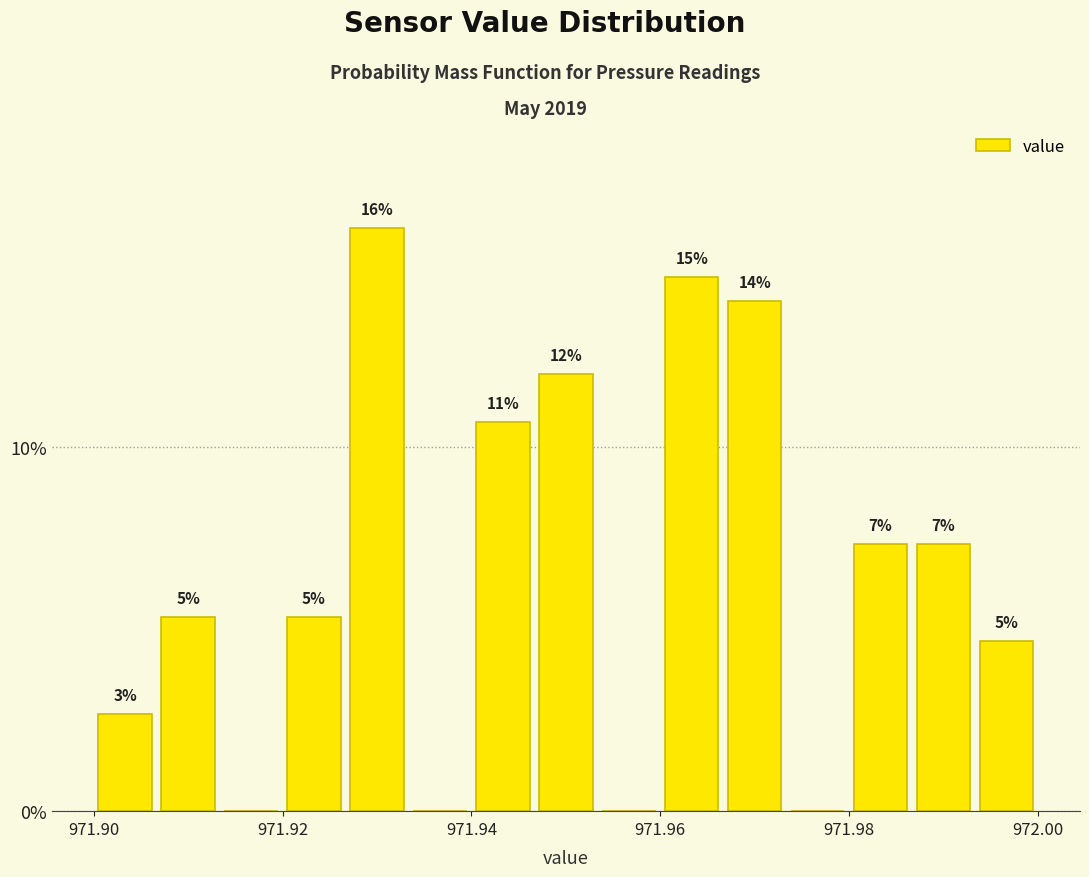

Read against the x-axis, roughly where is the centre of the tallest bar?

971.930